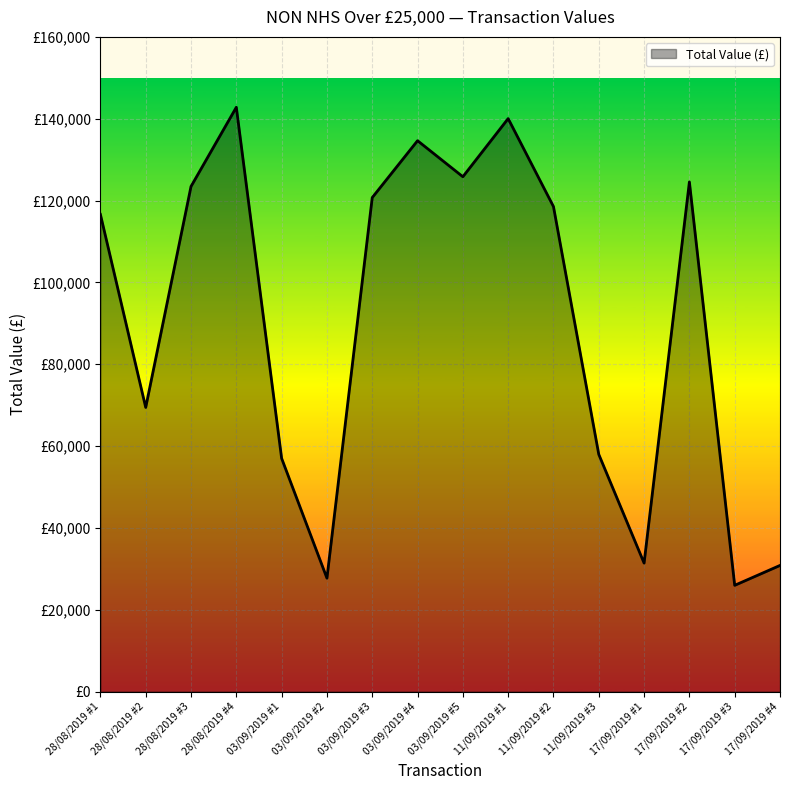

What is the smallest value displayed?

25971.4